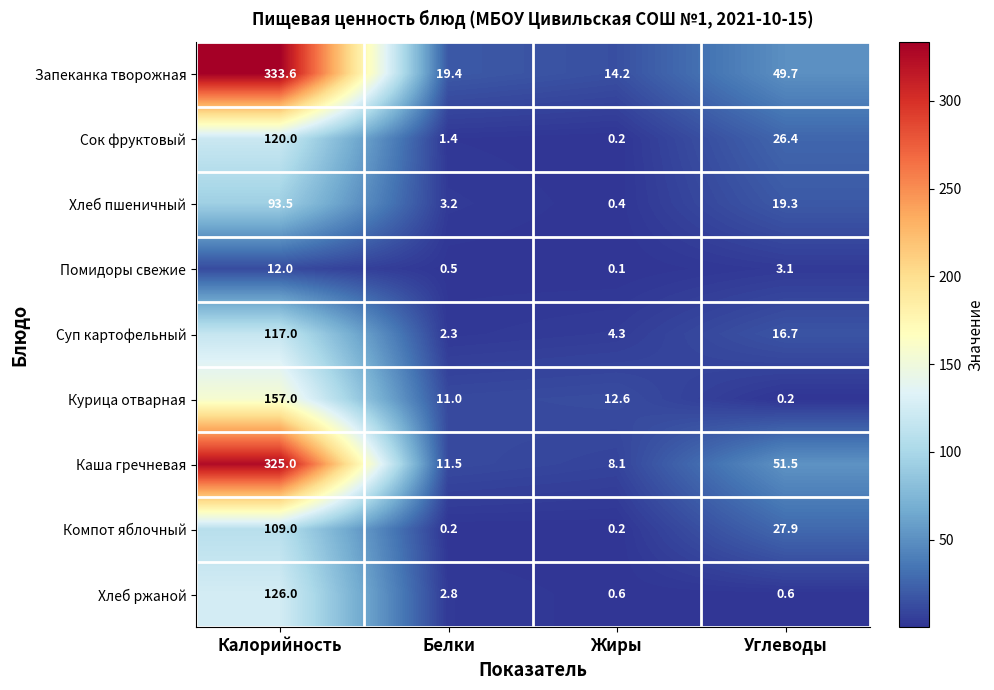

What is the difference between the highest and lowest values at Жиры?

14.1